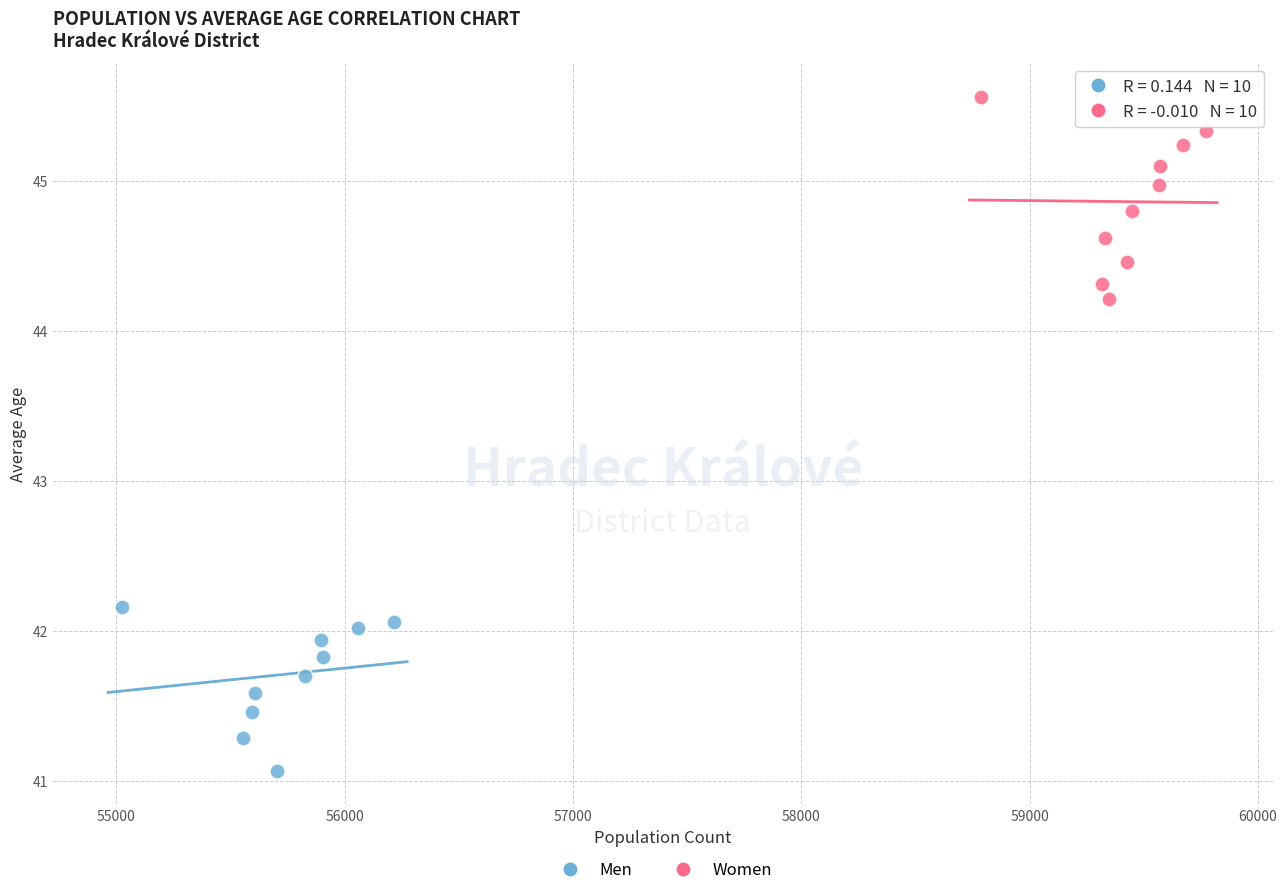

Which series contains the highest Y value?

Women